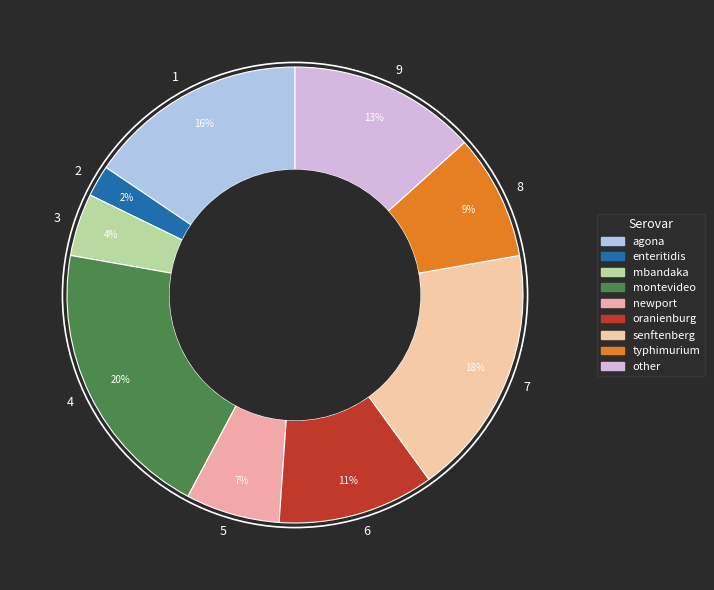

What percentage is the 5 slice, to the nearest percent?

7%